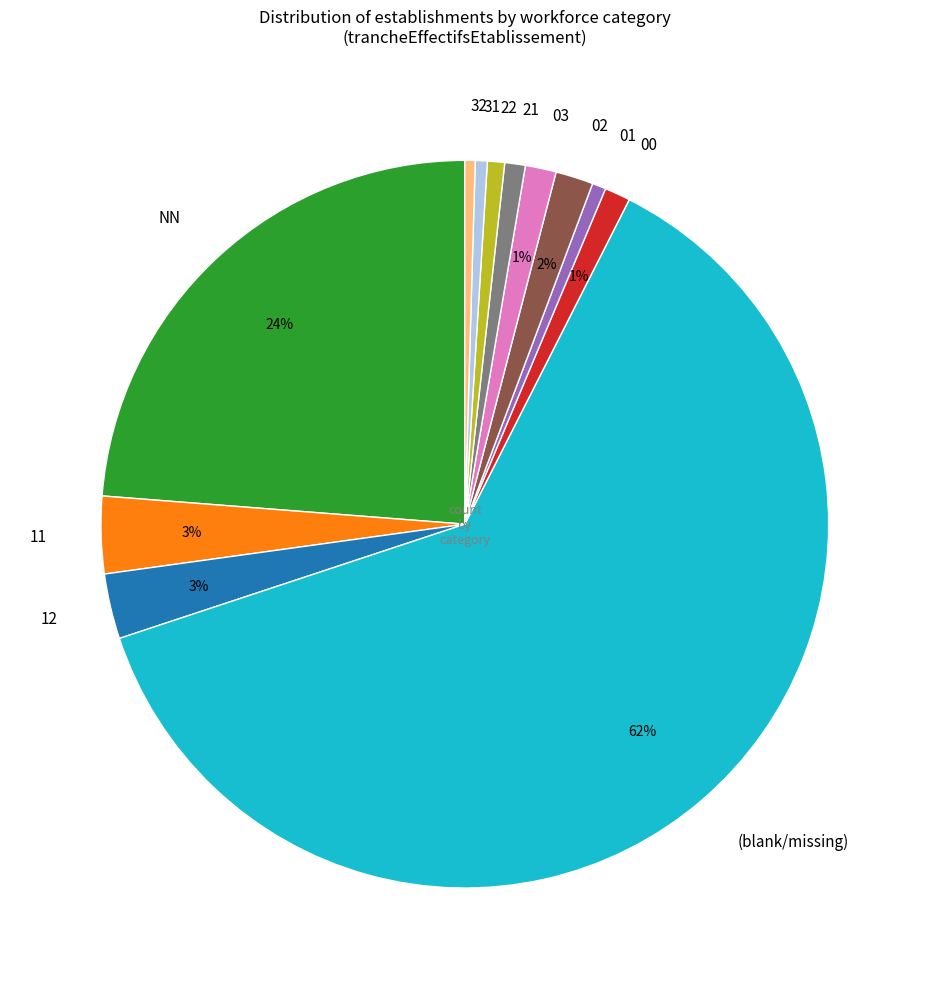

What is the ratio of the value at 00 to the value at 11?

0.3